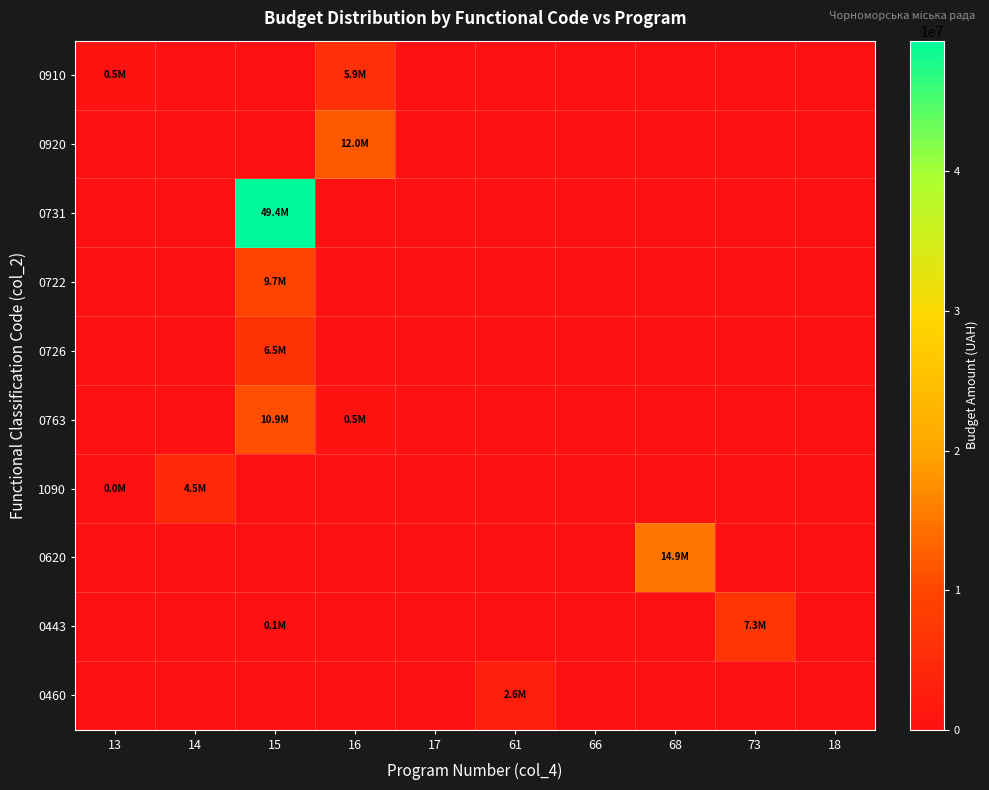

Between 68 and 66, which is larger?

68